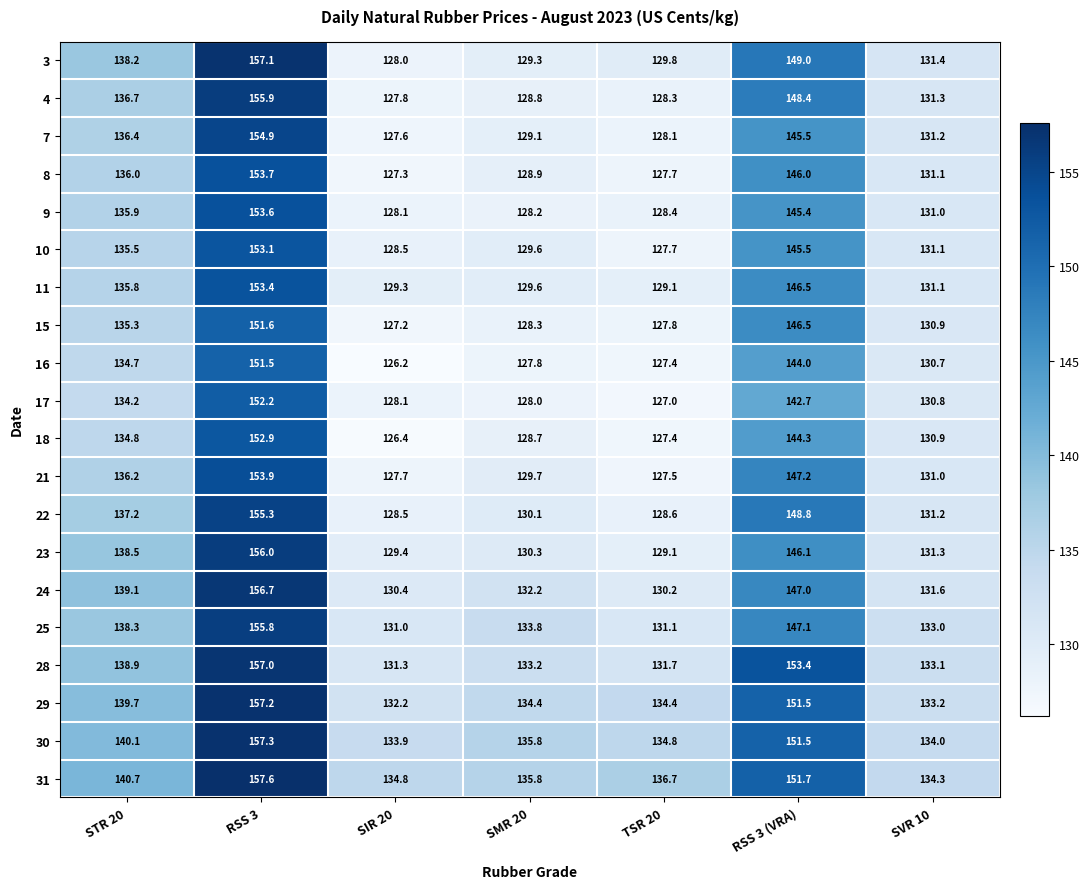

The 29 series shows 157.2 at RSS 3. True or false?

True